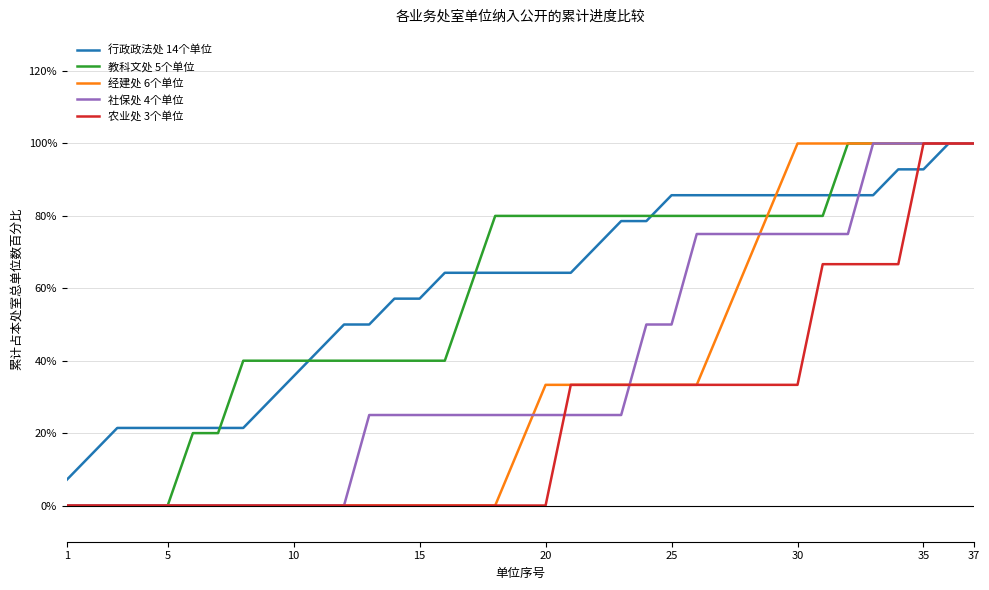

What is the highest value of the 教科文处 5个单位 series?

100.0